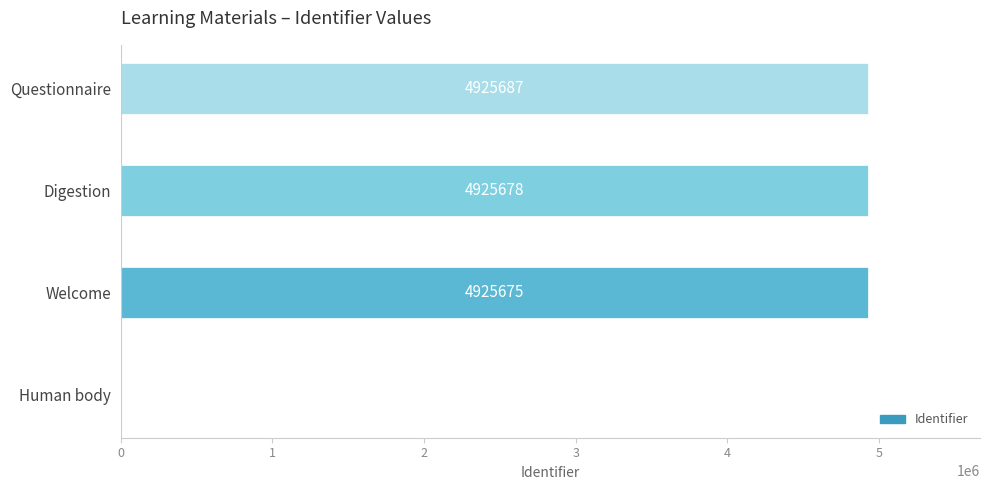

Reading top to bottom, what are all the values shown in this chart?

Questionnaire=4925687	Digestion=4925678	Welcome=4925675	Human body=0